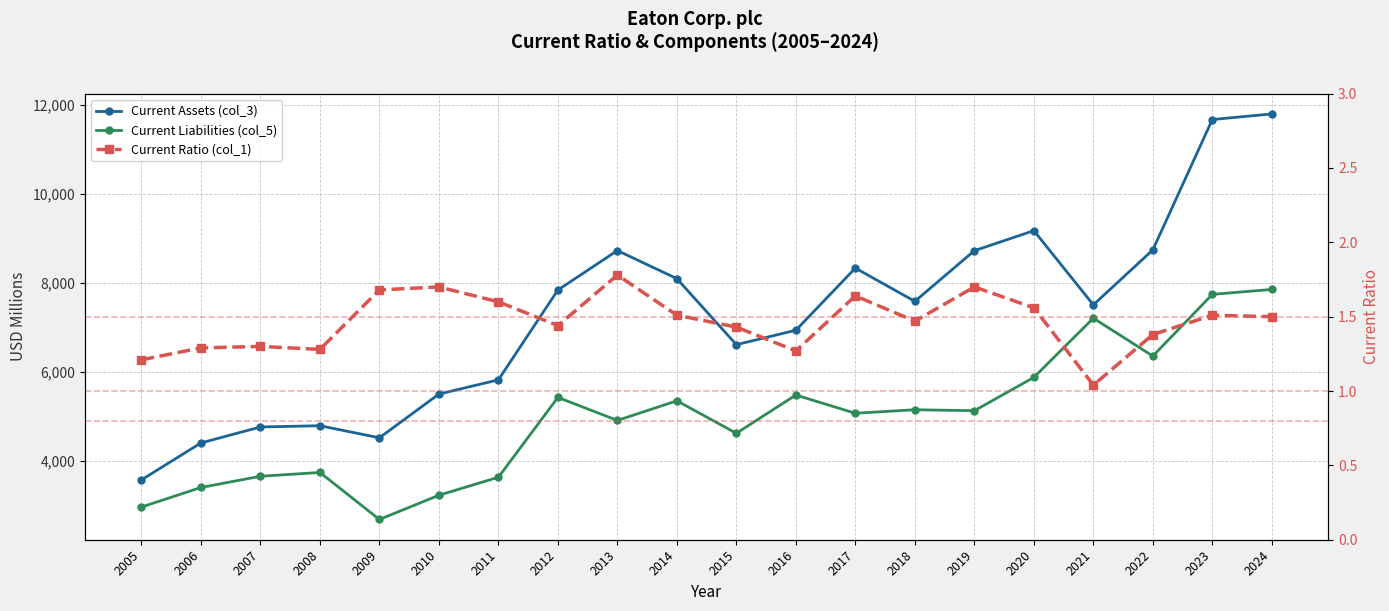

True or false: Current Liabilities (col_5) has a value of 7487.4 at 2012.

False